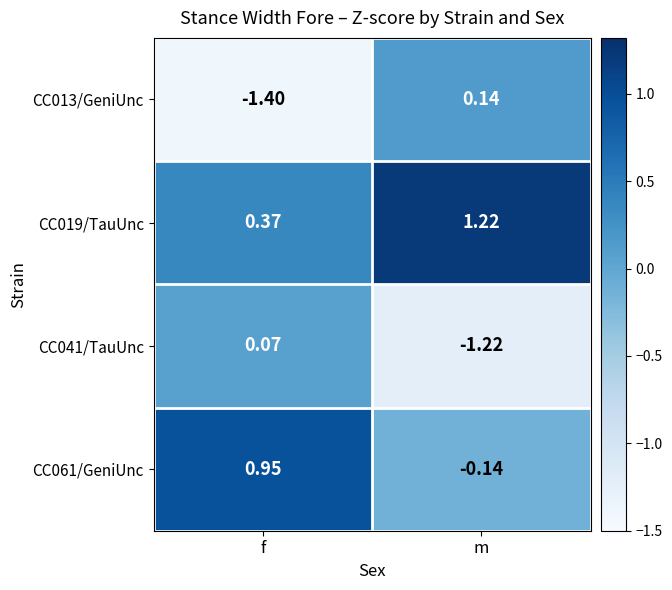

At which label does CC019/TauUnc first exceed 1?

m